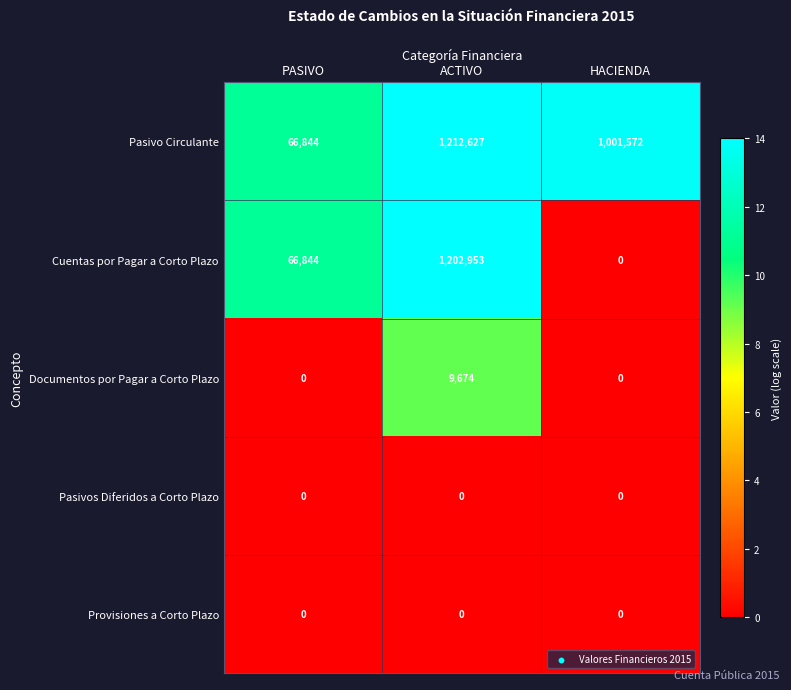

How many series are shown in this chart?

5